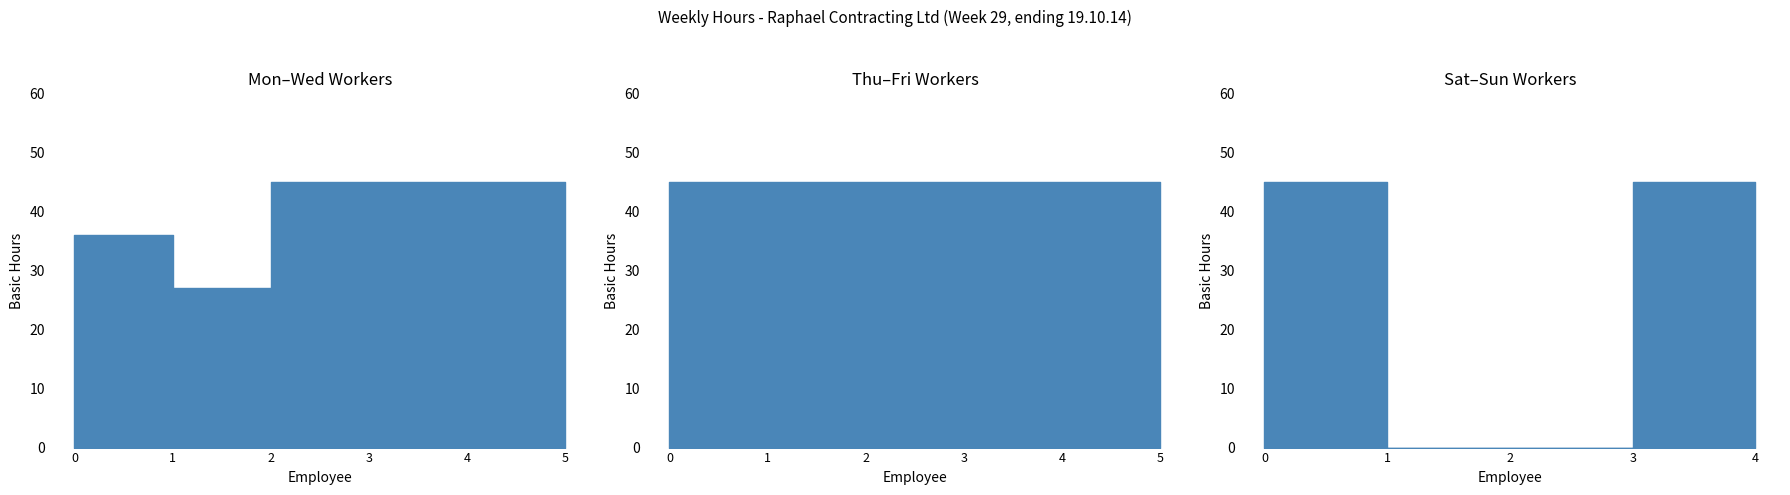

Does the chart have visible grid lines?

No